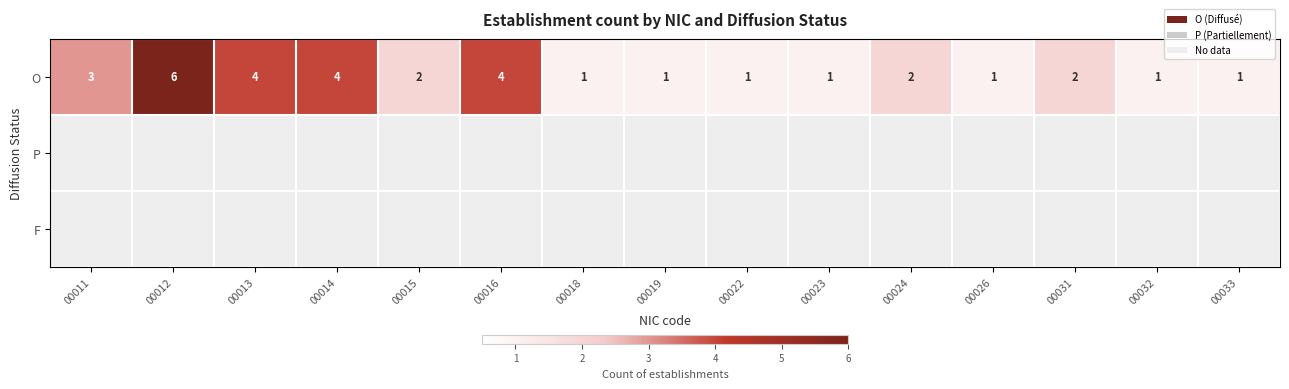

What is the difference between the maximum and minimum values in the O series?

5